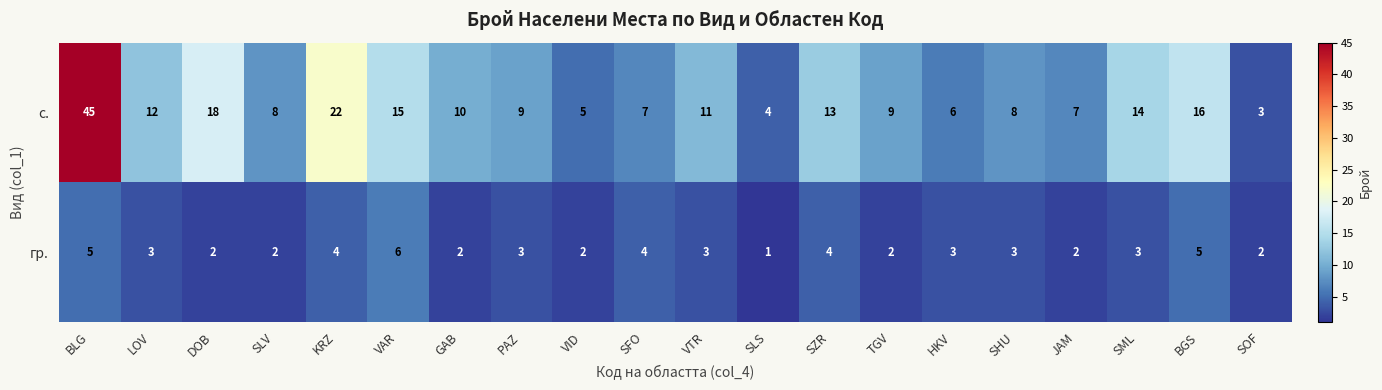

At which label does гр. first exceed 3?

BLG